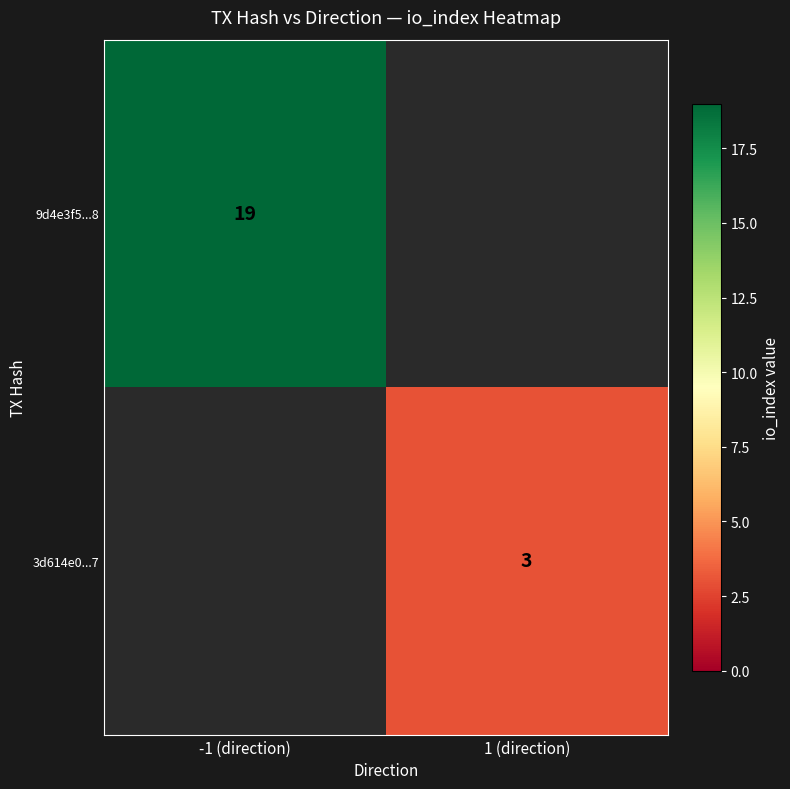

How many series are shown in this chart?

2